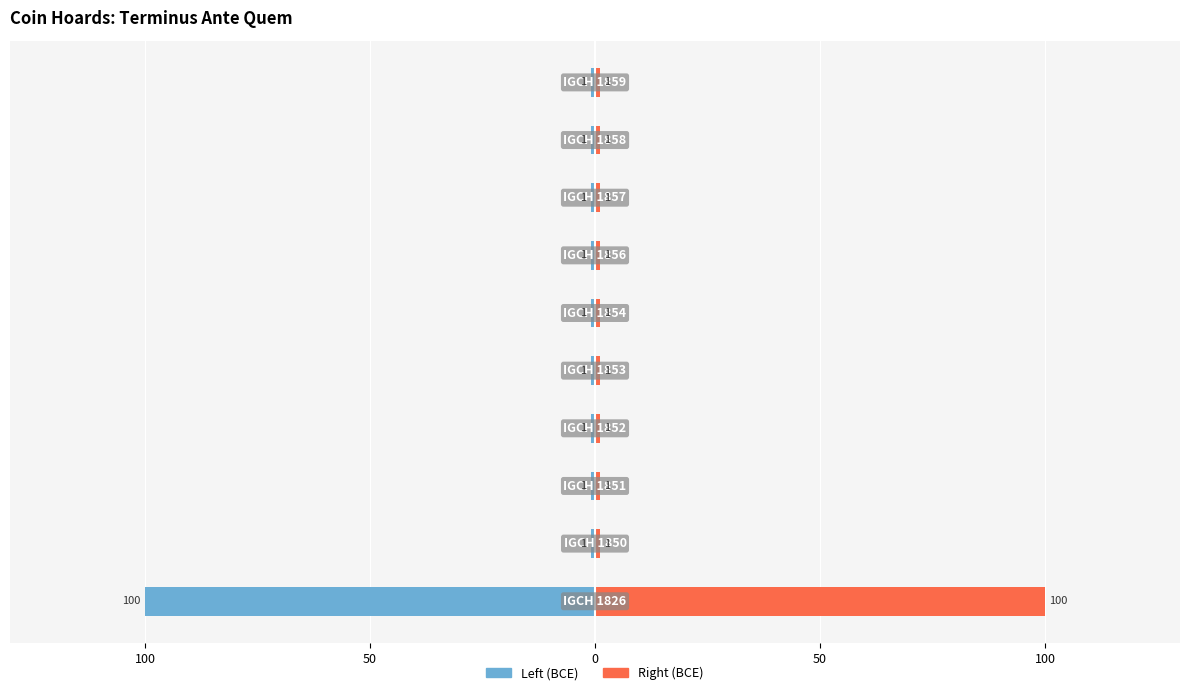

Which series has the widest spread of values?

Terminus Ante Quem (left)